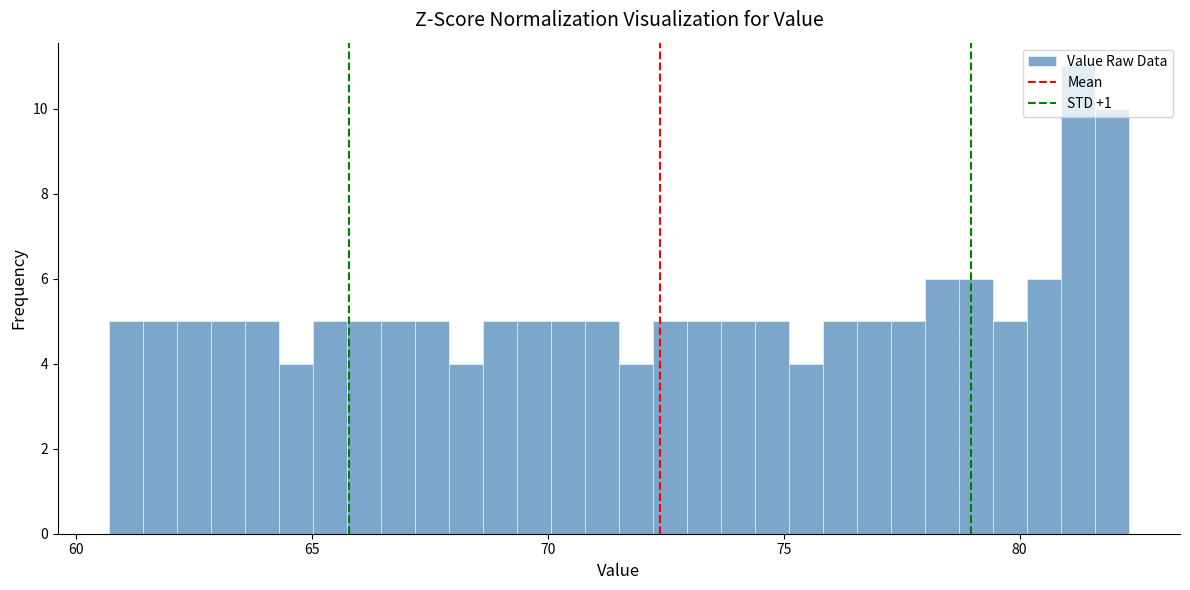

Around what value on the x-axis is the tallest bar? Give the approximate position of its centre, as read against the axis.

81.0